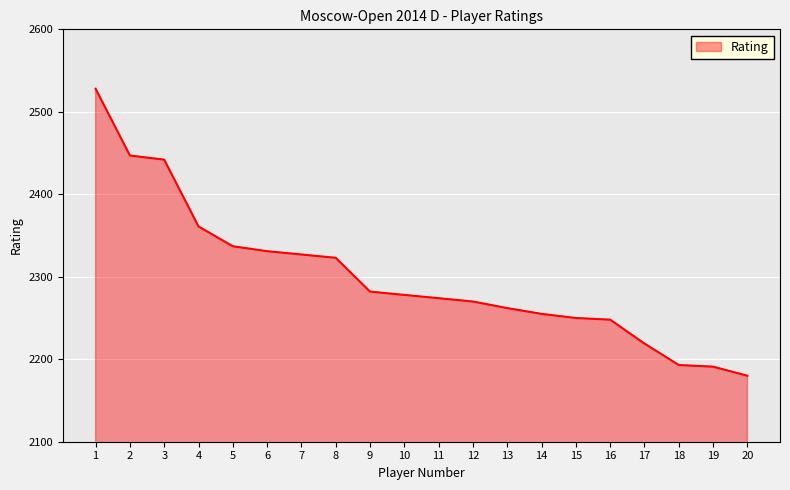

At which label is the value closest to 2354?

4